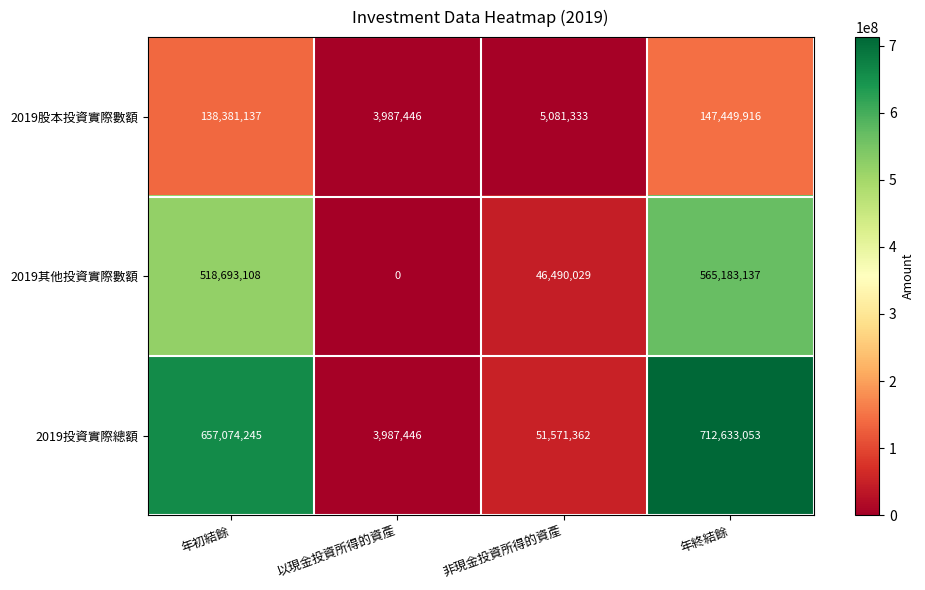

What is the sum of the 2019投資實際總額 values at 以現金投資所得的資產 and 非現金投資所得的資產?

55558808